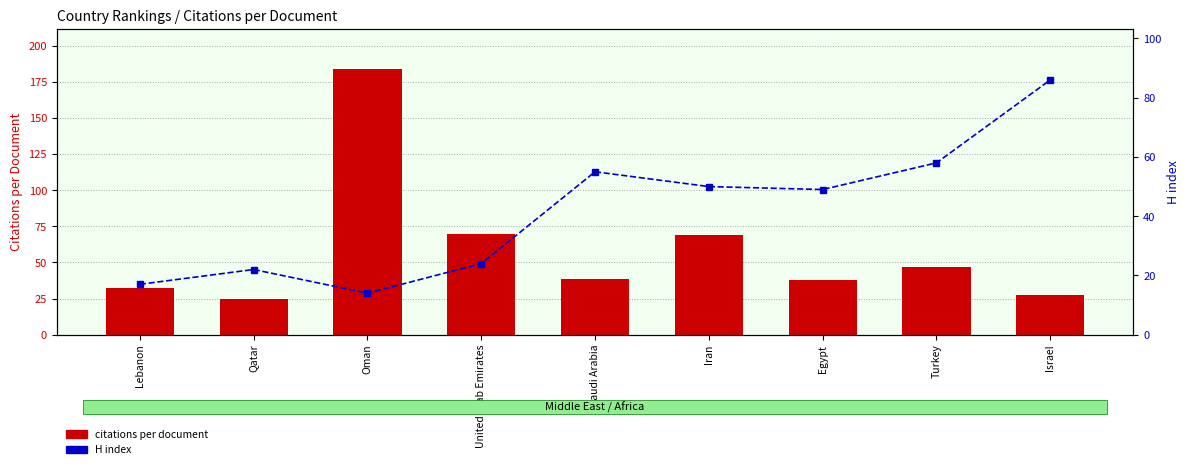

What is the label of the 3rd bar from the right?

Egypt